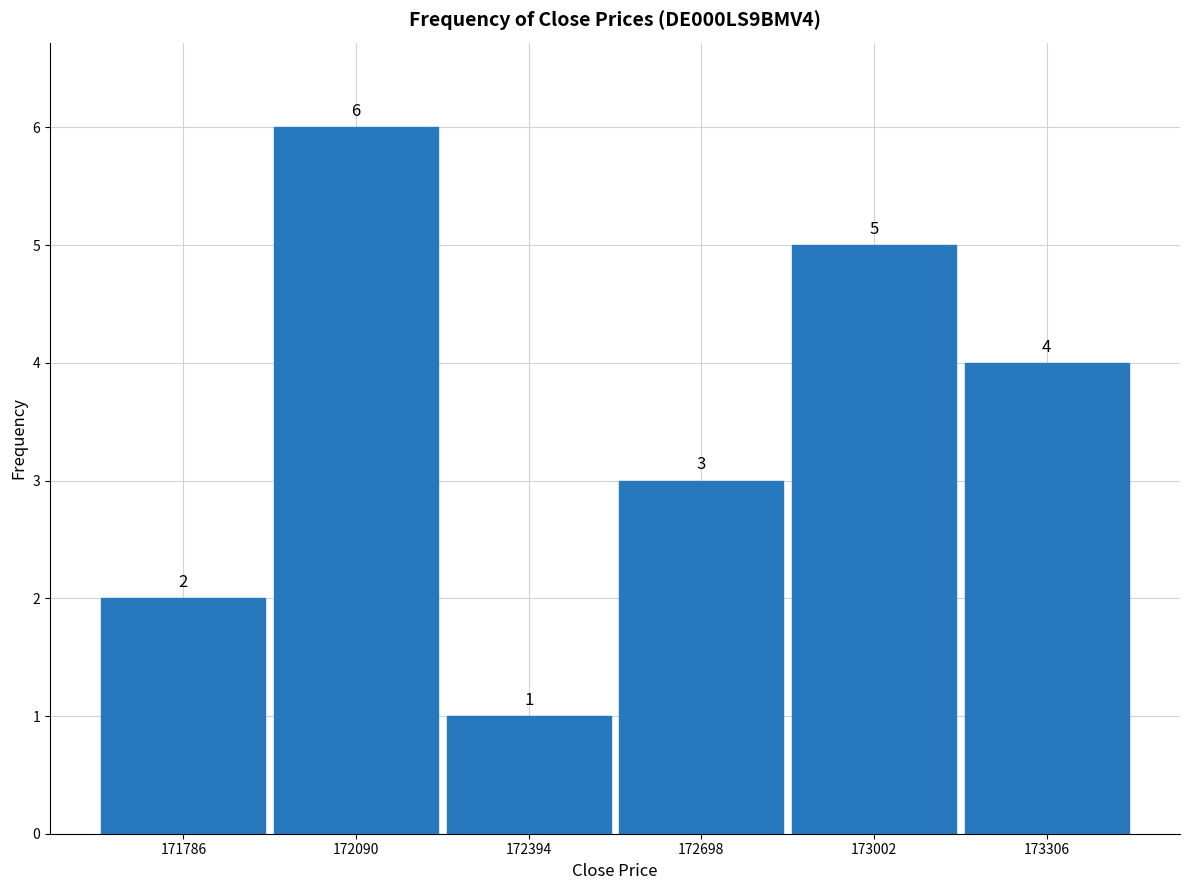

Which range on the x-axis has the tallest bar?

171950 to 172250